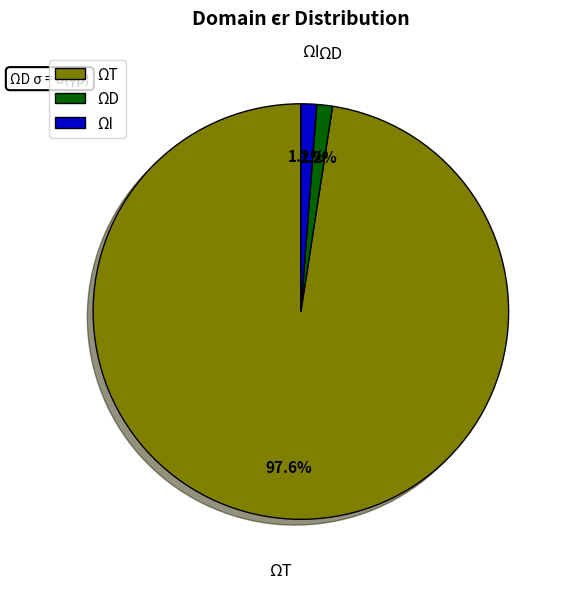

What portion of the pie excludes ΩD?

98.8%